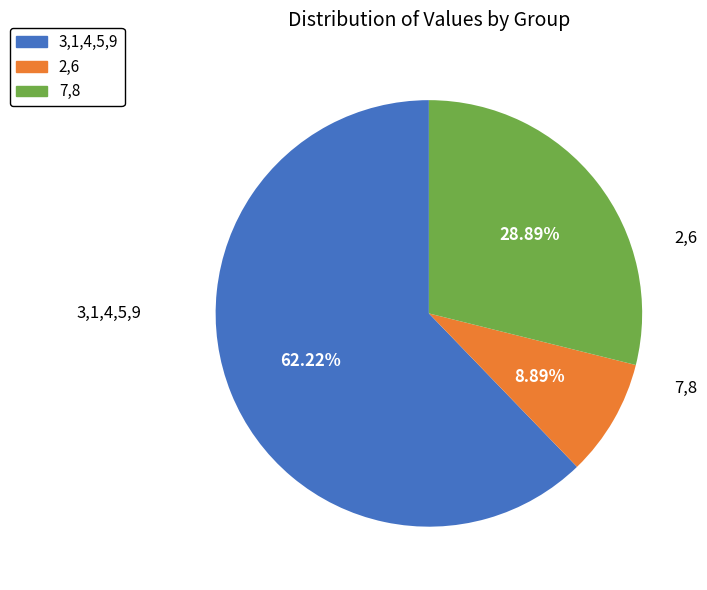

Is there any slice that represents more than half of the pie?

Yes